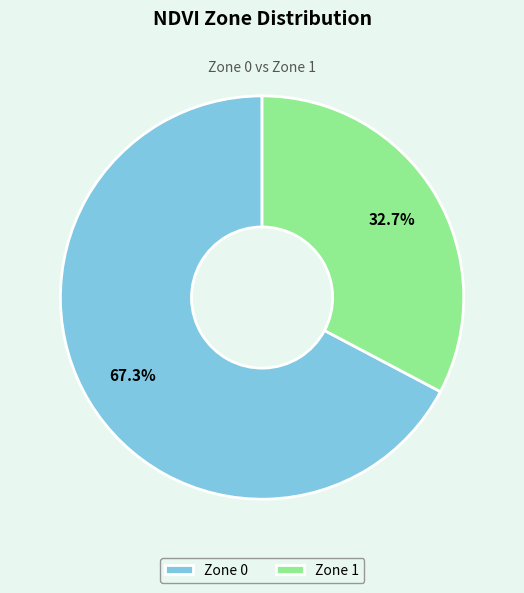

What is the total percentage of Zone 0 and Zone 1?

100.0%